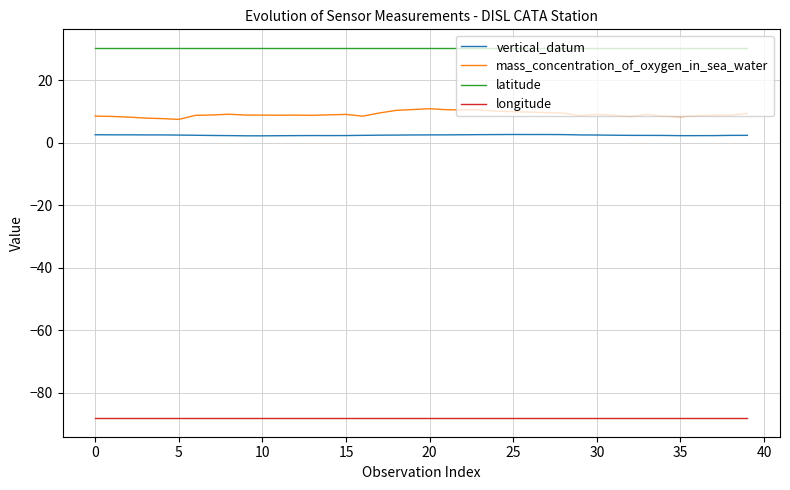

List the series in order of their peak value, lowest first.

longitude, vertical_datum, mass_concentration_of_oxygen_in_sea_water, latitude